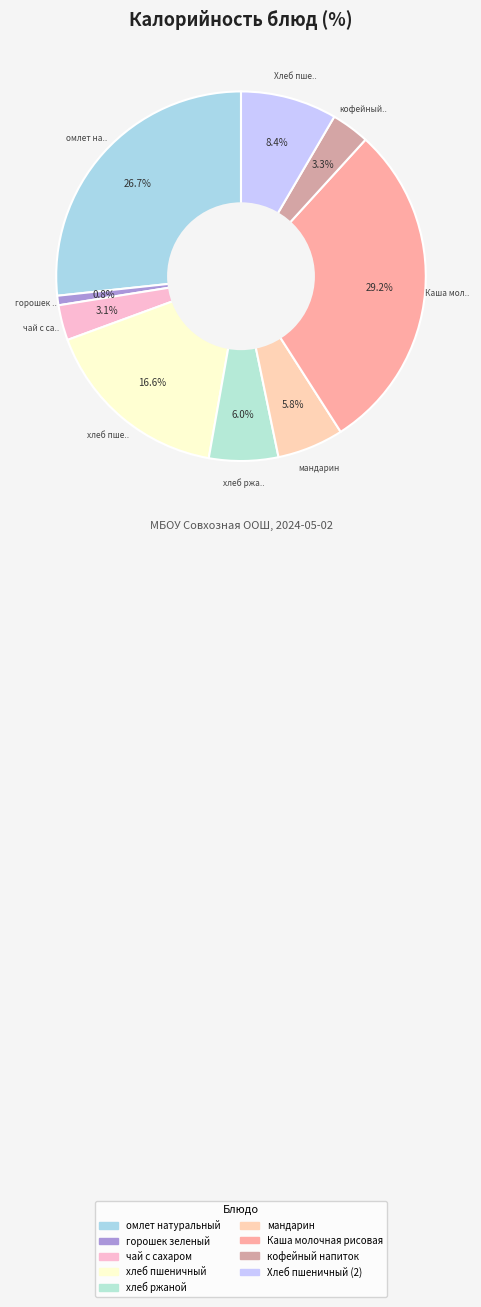

To the nearest percent, what percentage of the pie is горошек зеленый?

1%